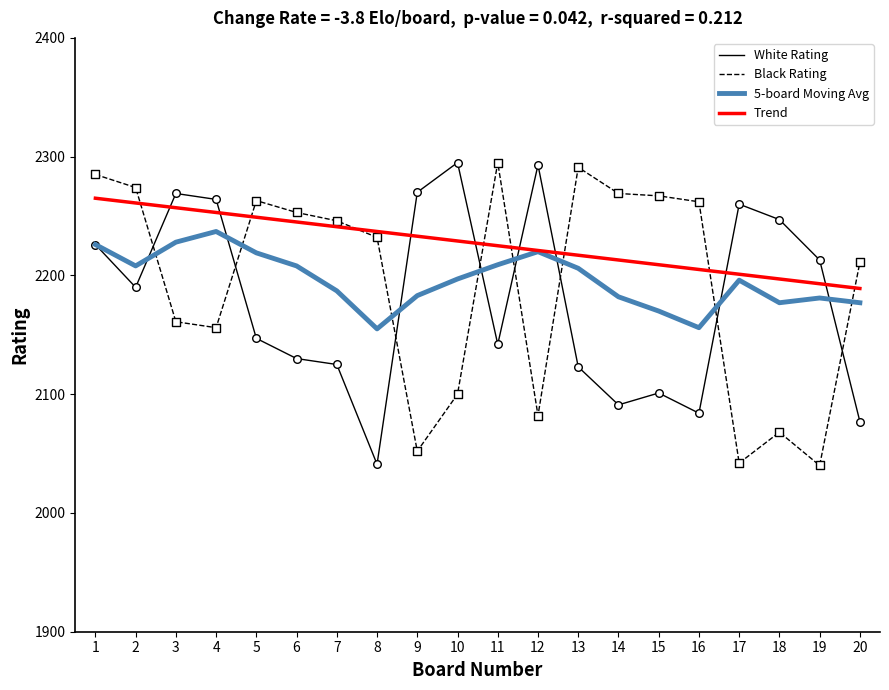

At which category is the sum across all series the highest?

1